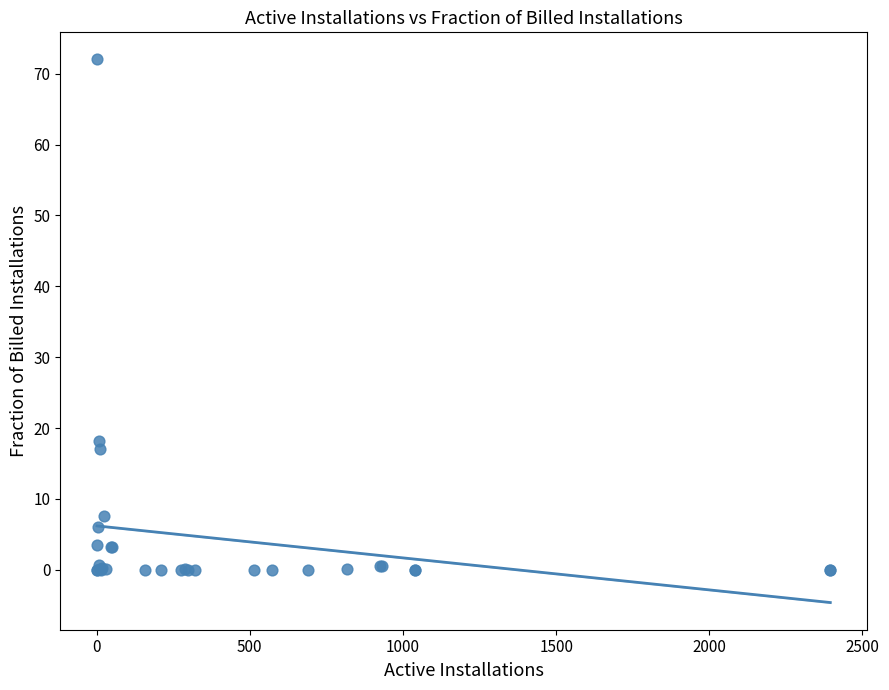

What Y value in the scatter plot is closest to 36?

18.2